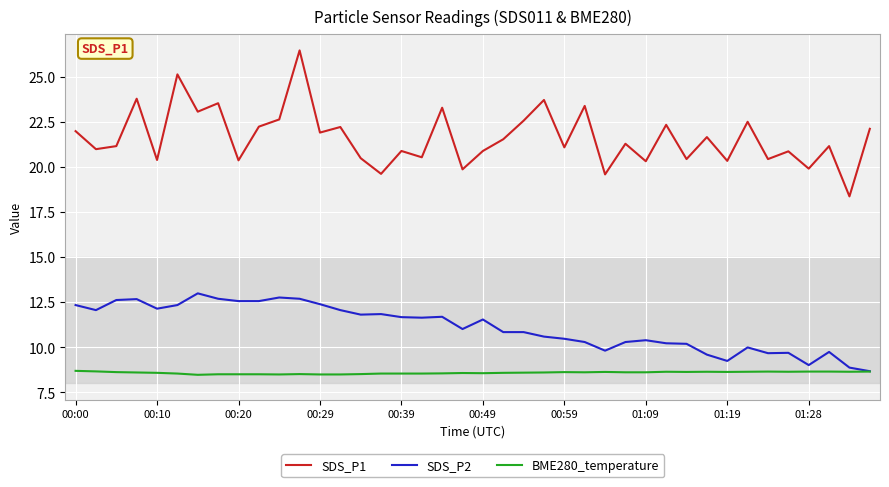

True or false: BME280_temperature and SDS_P1 cross at least once.

False